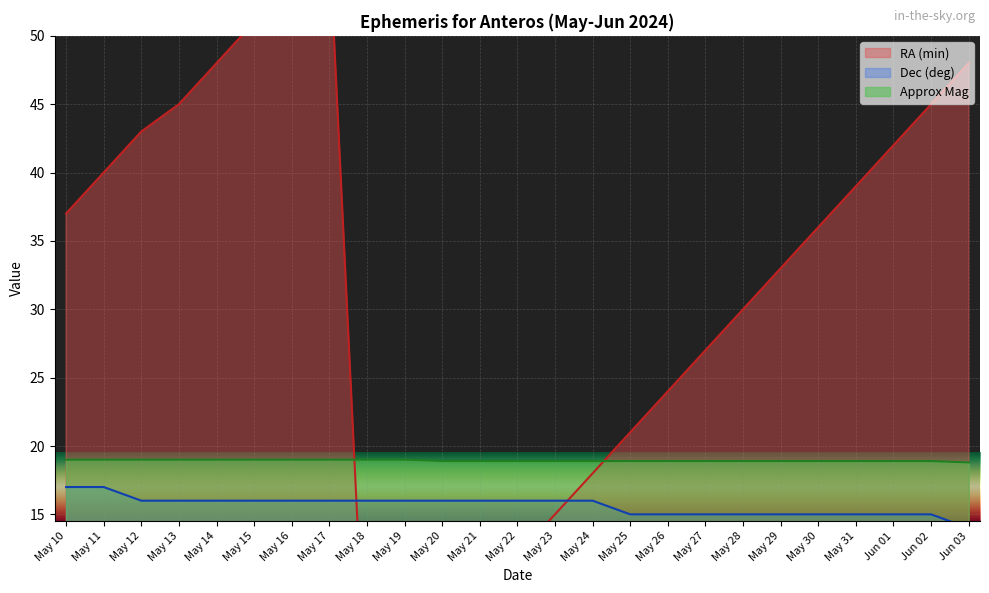

Which series changed the most between May 13 and May 27?

RA (min)